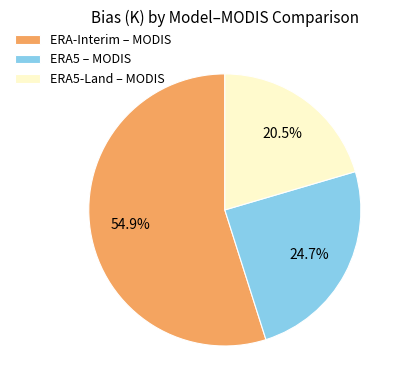

To the nearest percent, what is the difference between the ERA5 – MODIS and ERA5-Land – MODIS slice percentages?

4%